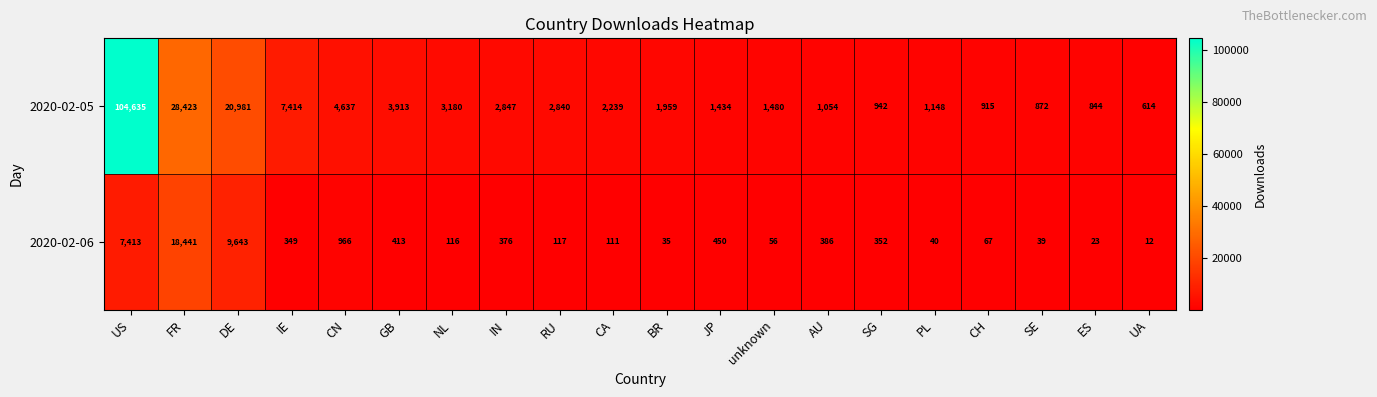

Between PL and CH, which series saw the biggest shift?

2020-02-05